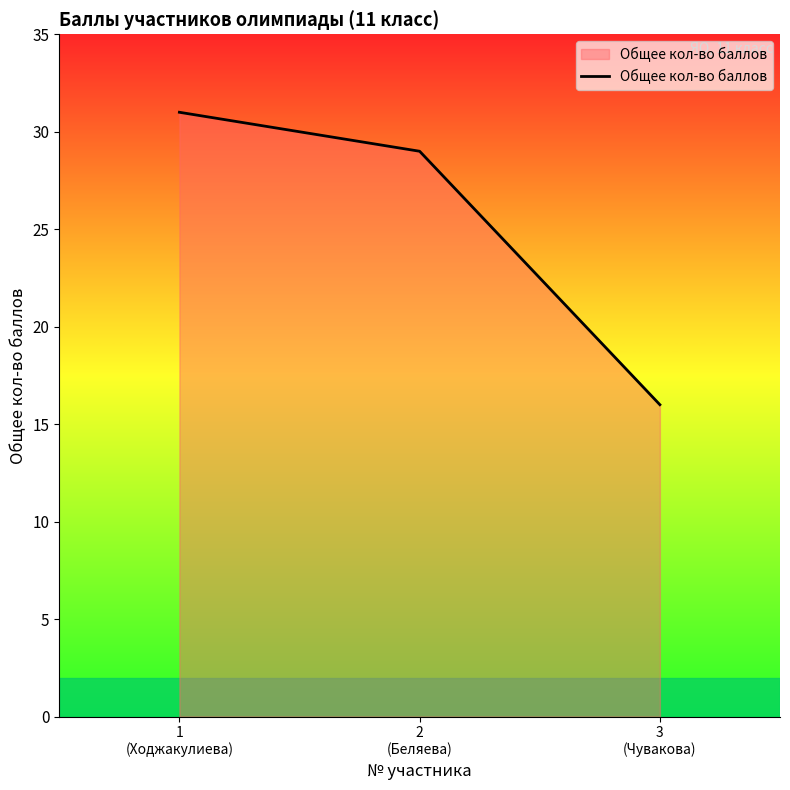

How many lines are shown in the chart?

1